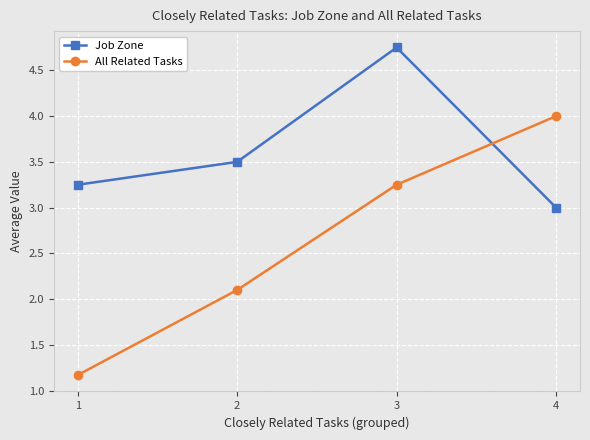

What is the total value across all series at 4?

7.0